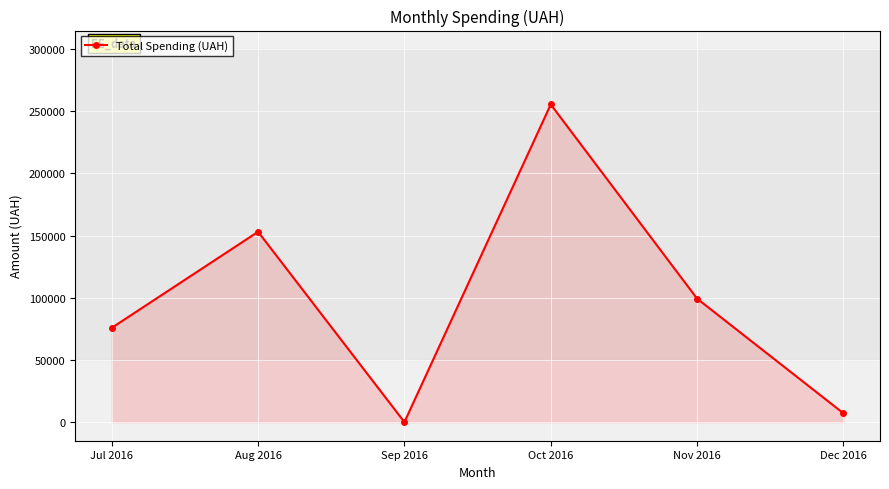

How many series are shown in this chart?

1